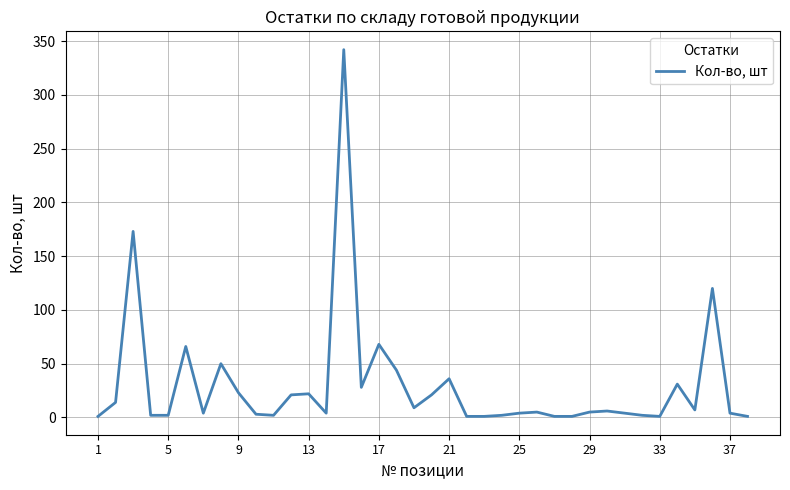

True or false: the data has more than 2 interior local peaks.

True